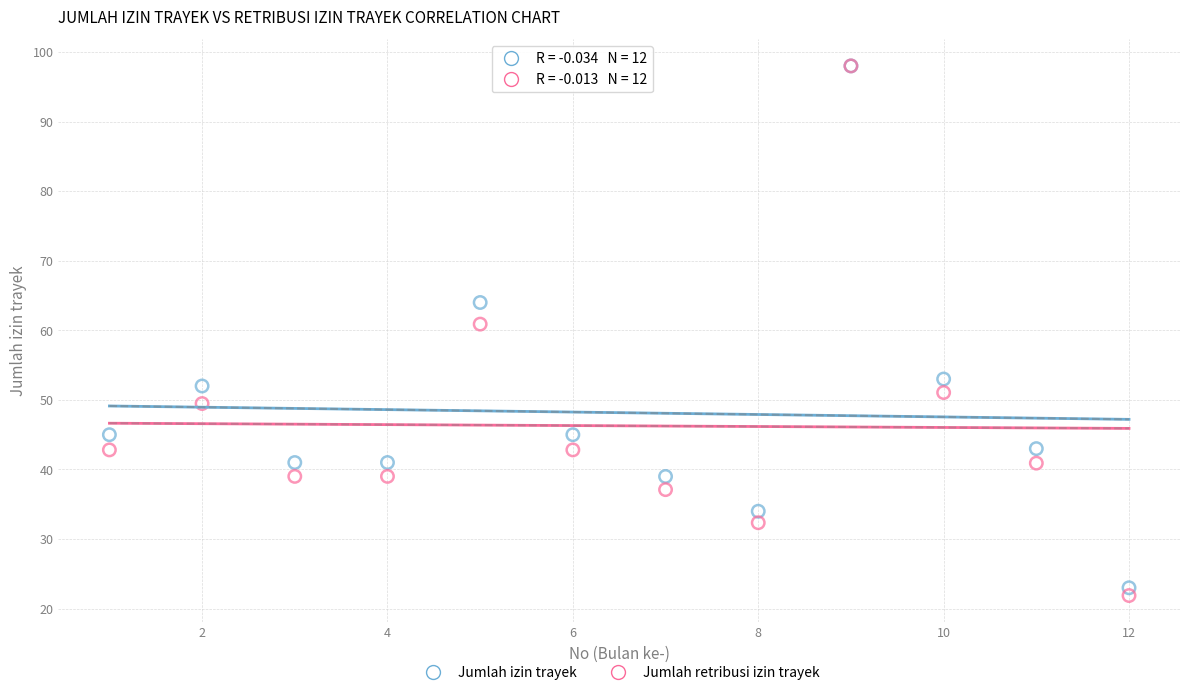

Across all series, what Y value is closest to 59?

60.9